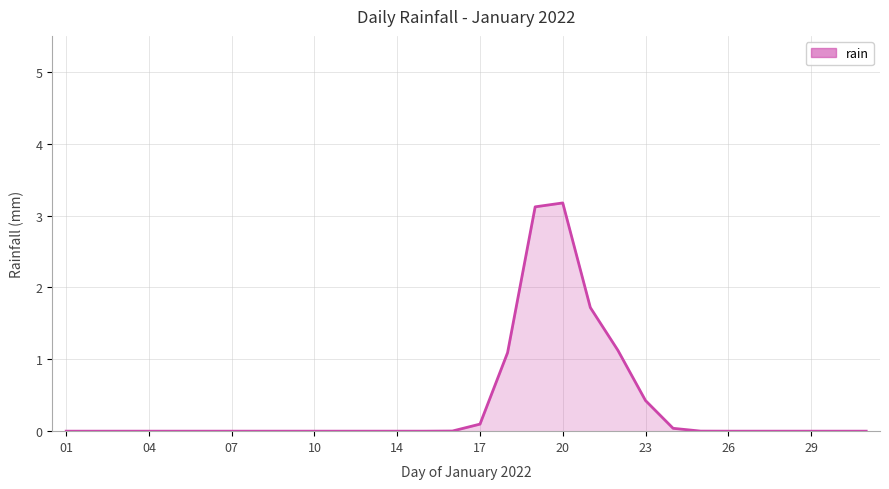

What is the difference between the maximum and minimum values?

3.2